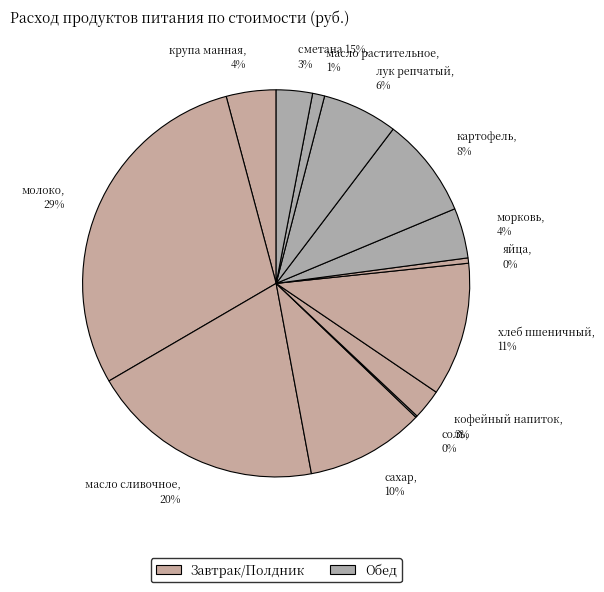

What percentage do яйца and сметана 15% together represent?

3.5%